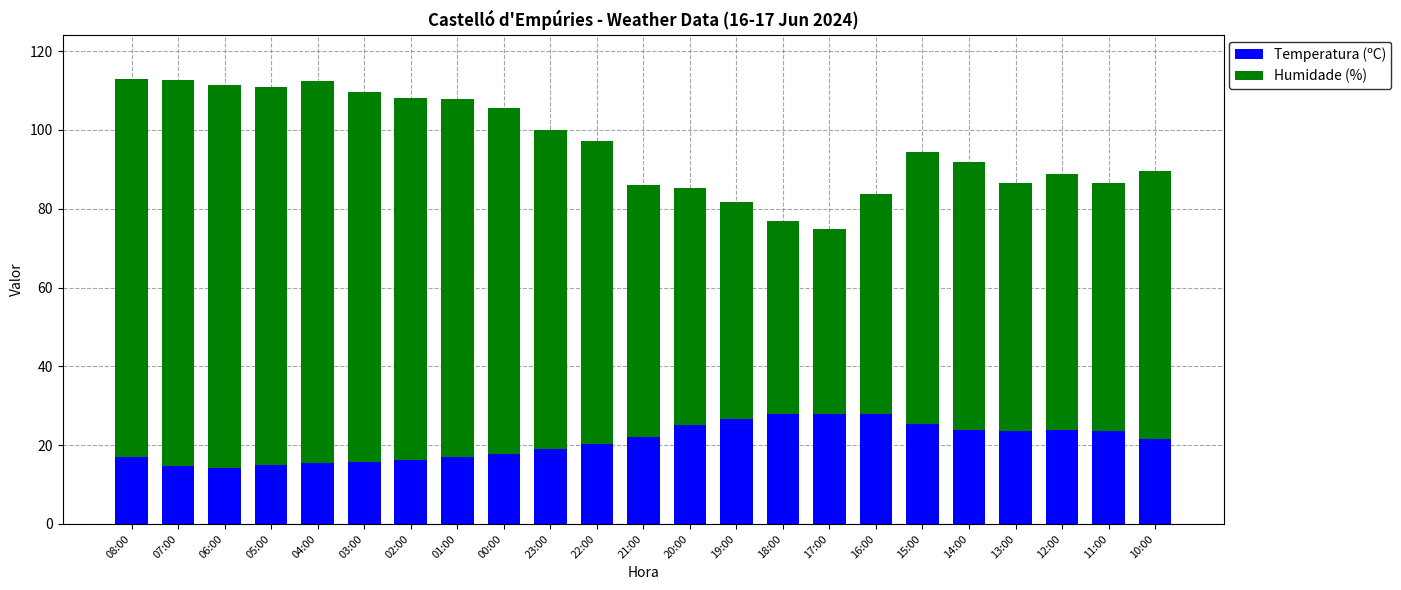

What is the maximum value for Temperatura (ºC)?

28.0